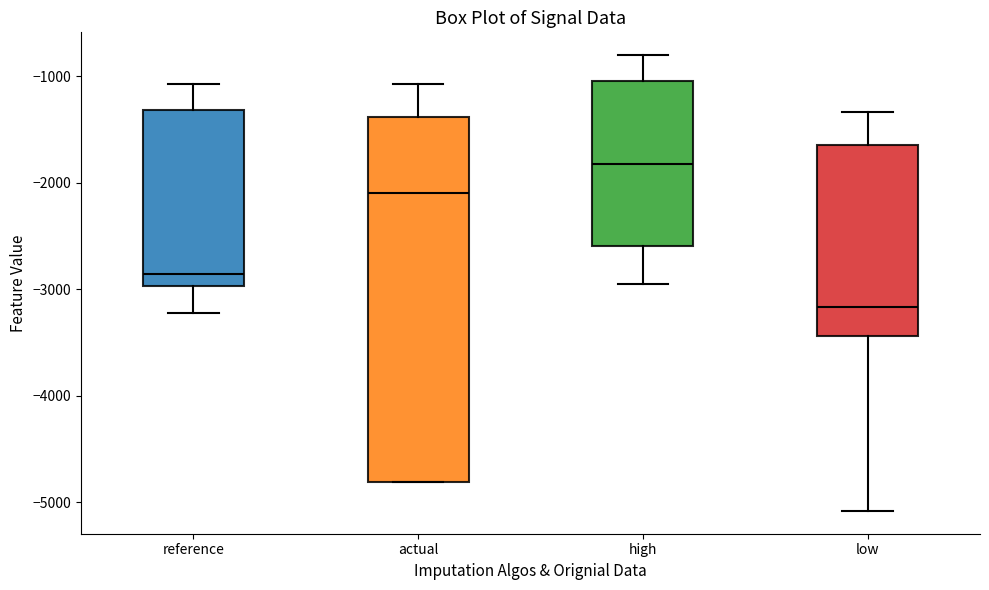

Reading left to right, transcribe this box plot: for each box, give where its median line is, the range the box spans, and where its two whiskers end, as read against the y-axis. The values are not printed on the chart, so give them approximately, as read against the axis.

reference: median -2900, box -3000 to -1300, whiskers -3200 to -1100
actual: median -2100, box -4800 to -1400, whiskers -4800 to -1100
high: median -1800, box -2600 to -1000, whiskers -3000 to -800
low: median -3200, box -3400 to -1700, whiskers -5100 to -1300